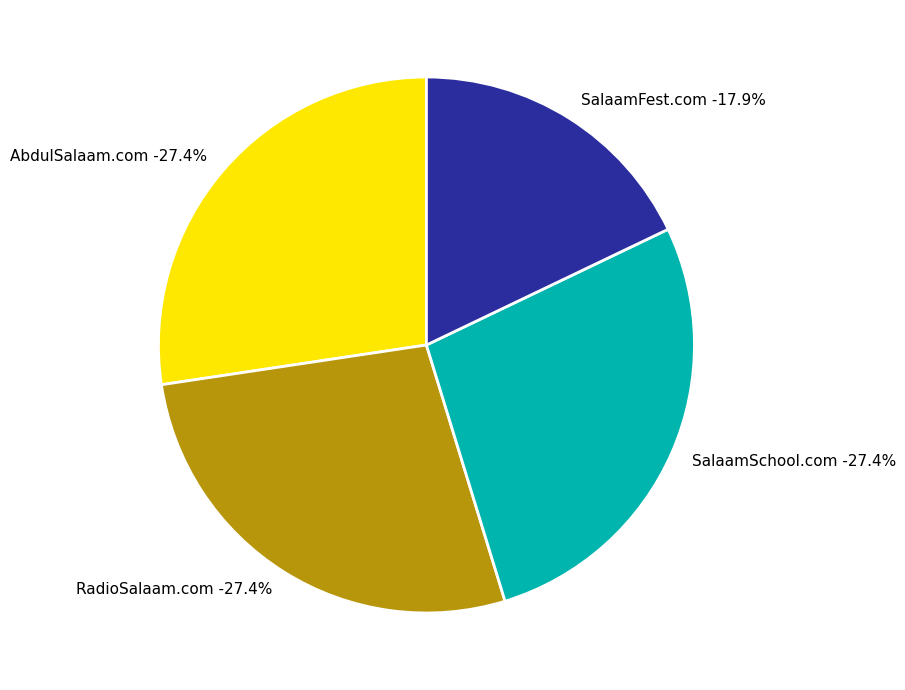

Is there any slice that represents more than half of the pie?

No